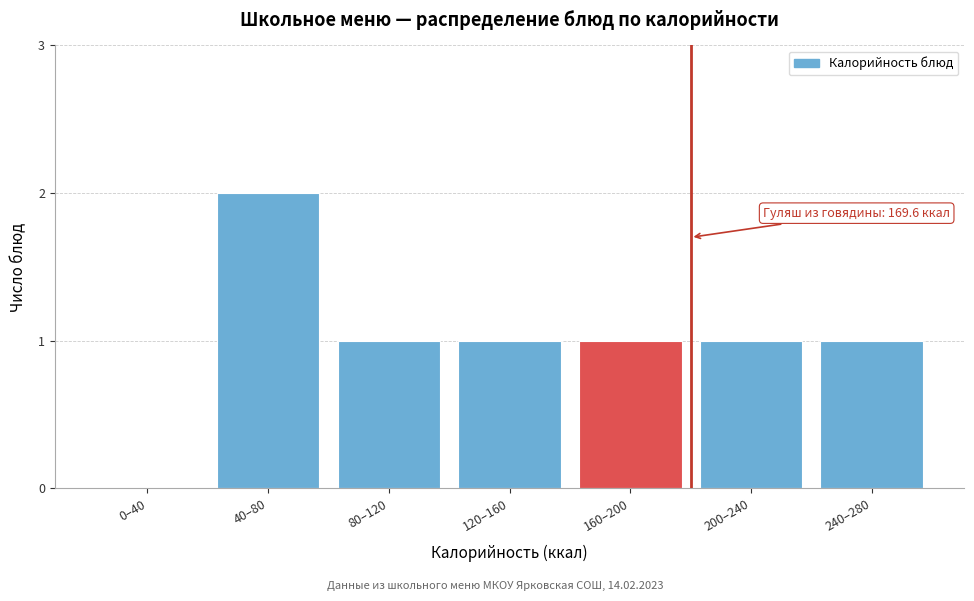

Reading right to left, what are all the values shown in this chart?

240–280=1	200–240=1	160–200=1	120–160=1	80–120=1	40–80=2	0–40=0